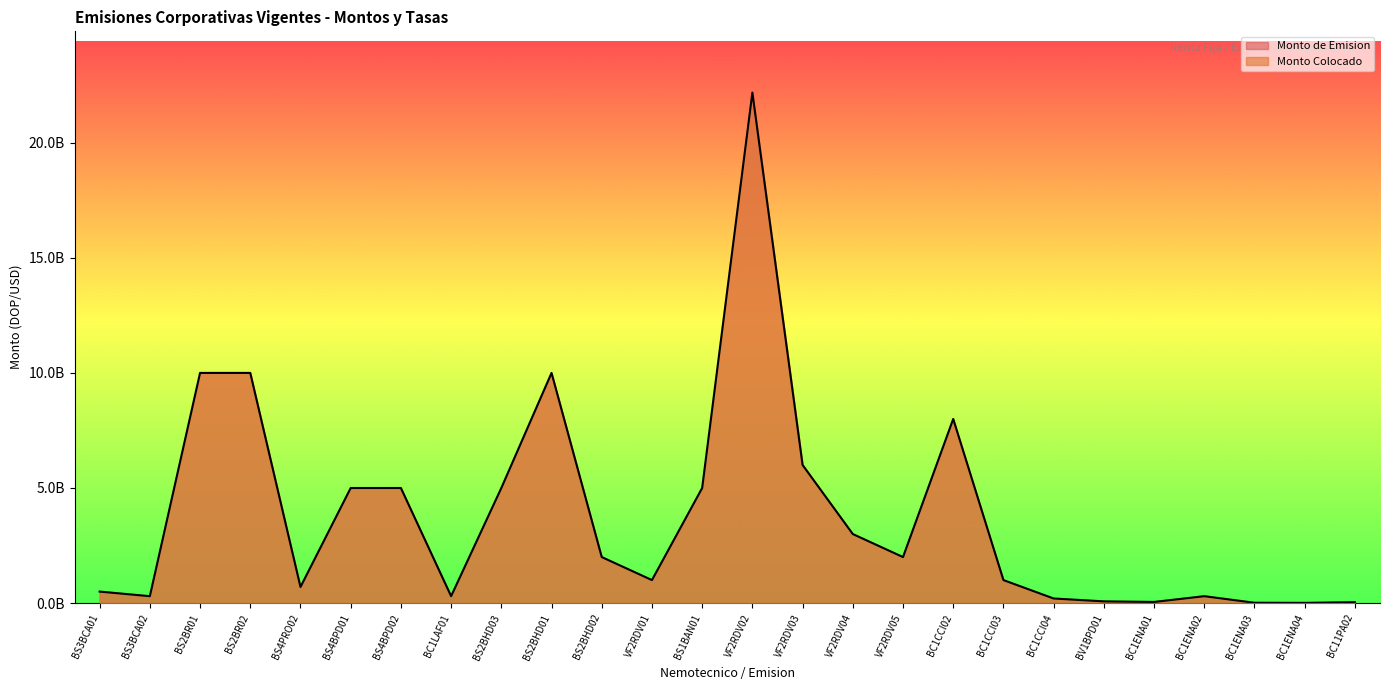

What is the label of the 10th point from the left?

BS2BHD01